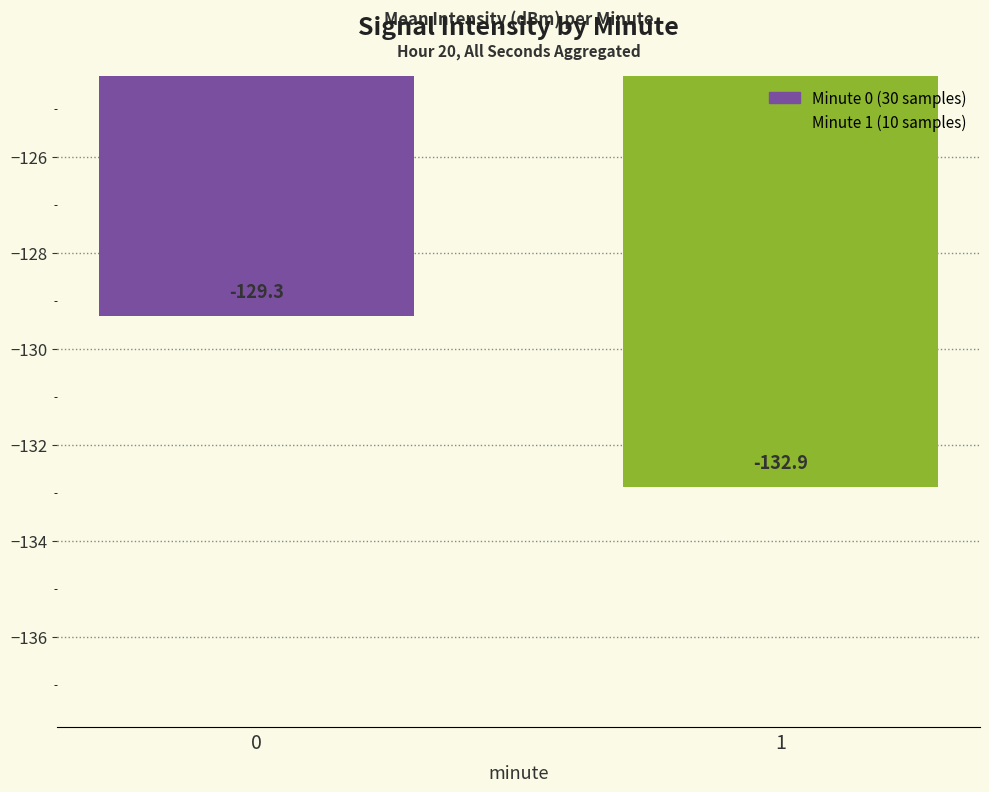

What is the value of the 1st bar from the left?

-129.3